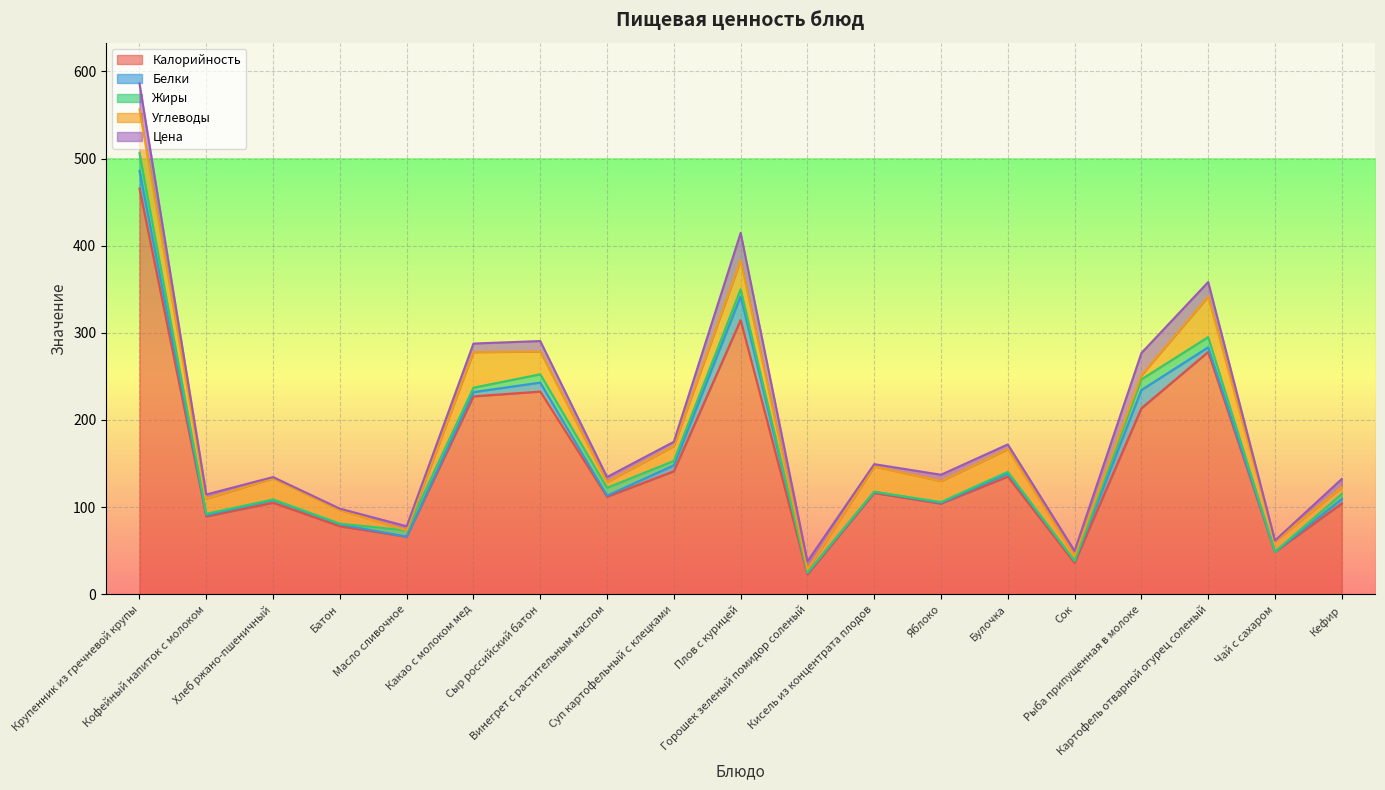

List the series in order of their peak value, lowest first.

Жиры, Белки, Цена, Углеводы, Калорийность